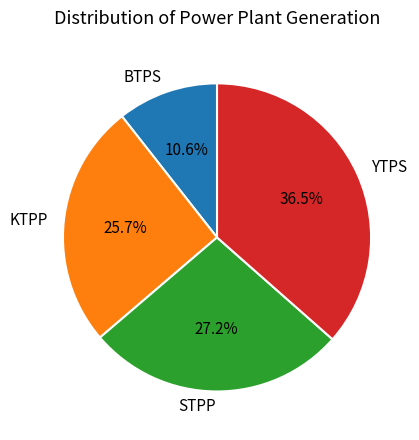

True or false: YTPS accounts for 24% of the total.

False